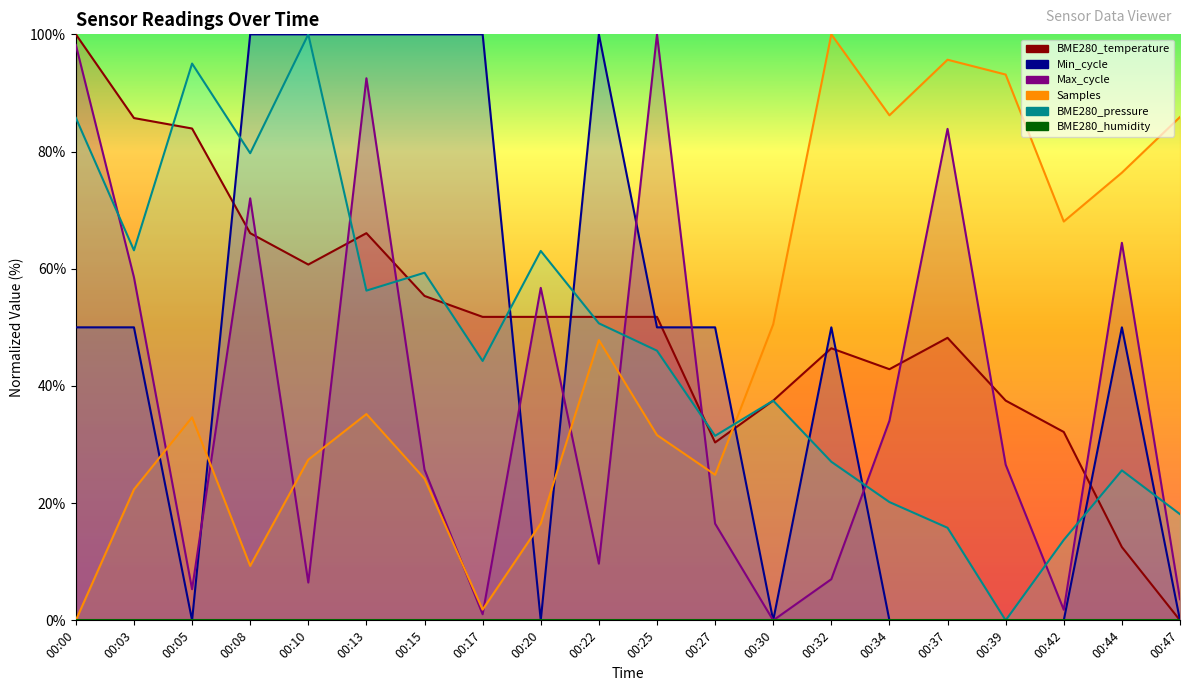

How many data points in BME280_temperature are above 51?

11